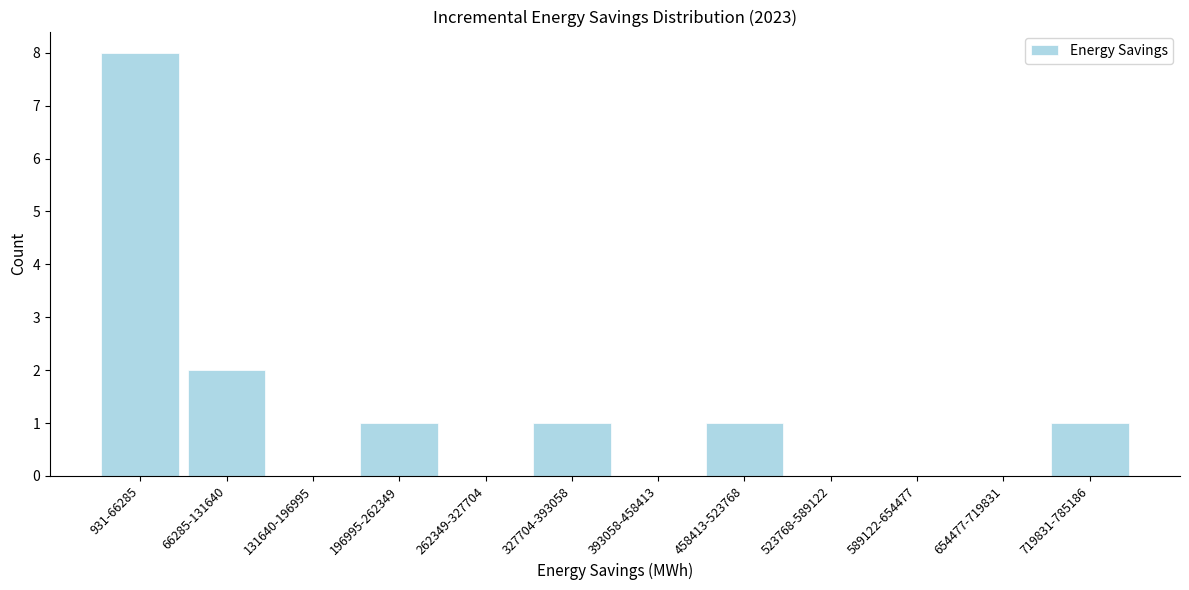

Reading left to right, what are all the values shown in this chart?

931-66285=8	66285-131640=2	131640-196995=0	196995-262349=1	262349-327704=0	327704-393058=1	393058-458413=0	458413-523768=1	523768-589122=0	589122-654477=0	654477-719831=0	719831-785186=1